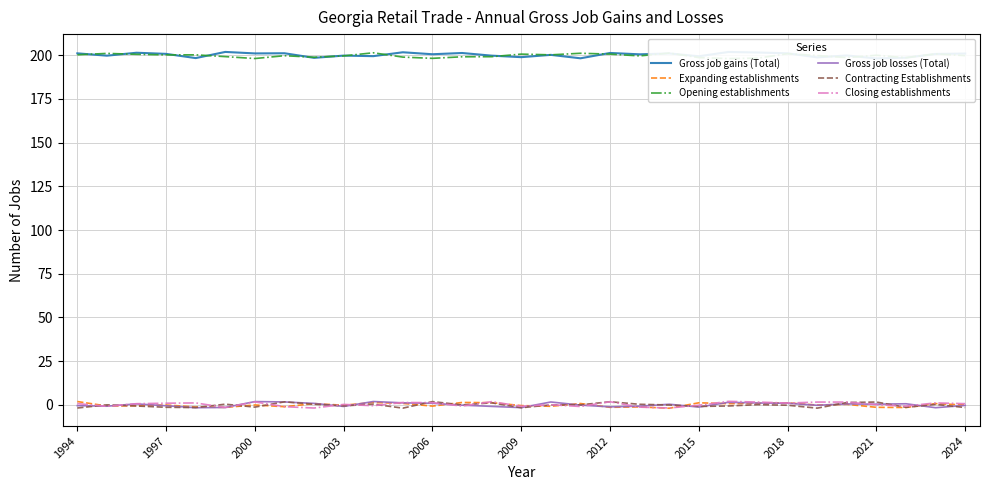

How many positive values does the Expanding establishments series have?

13